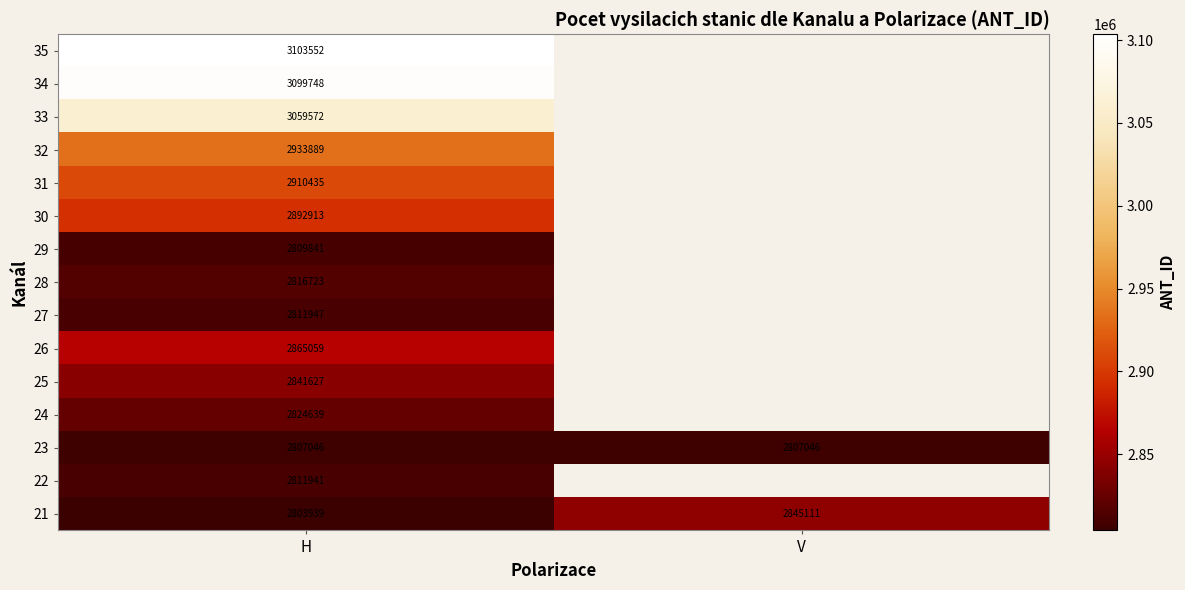

Is the value of 35 at H greater than the value of 23 at V?

Yes